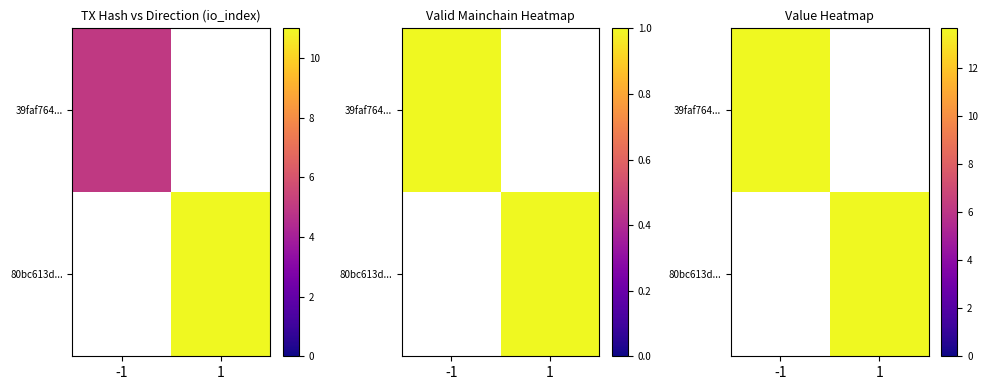

Reading left to right, extract all data points from this chart.

tx1_row: direction=-1	io_index=5
tx2_row: direction=1	io_index=11